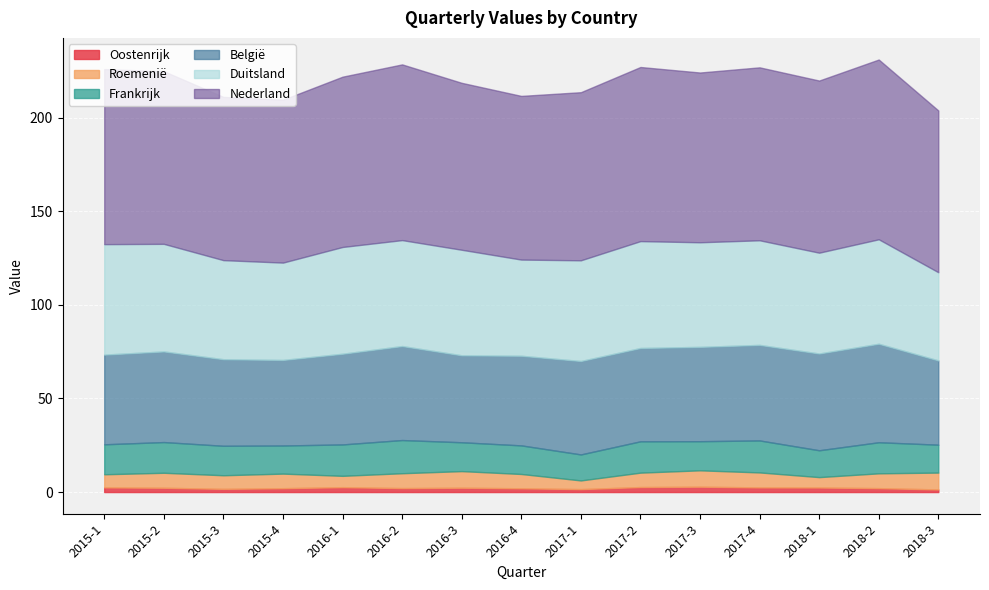

Reading left to right, transcribe all the data shown in this chart.

Nederland: 93.5	92.2	87.2	87.0	91.0	93.8	89.2	87.4	89.8	93.0	90.7	92.4	91.9	96.0	86.4
Duitsland: 59.0	57.5	52.9	52.0	57.0	56.6	56.4	51.4	53.8	57.1	55.9	55.9	53.8	55.8	47.1
België: 47.9	48.4	46.2	45.7	48.4	50.2	46.4	47.9	49.9	49.8	50.4	51.0	51.7	52.6	45.0
Frankrijk: 16.0	16.4	15.7	15.0	16.8	17.7	15.4	15.3	13.9	16.7	15.6	17.1	14.3	16.6	14.9
Roemenië: 7.0	8.0	7.3	7.8	6.0	7.9	8.9	7.6	4.6	7.7	8.7	8.0	5.5	7.9	9.0
Oostenrijk: 2.5	2.3	1.7	2.1	2.6	2.1	2.3	2.0	1.6	2.7	2.9	2.5	2.4	2.1	1.4